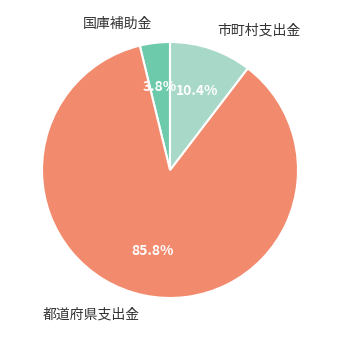

What percentage is the 市町村支出金 slice, to the nearest percent?

10%